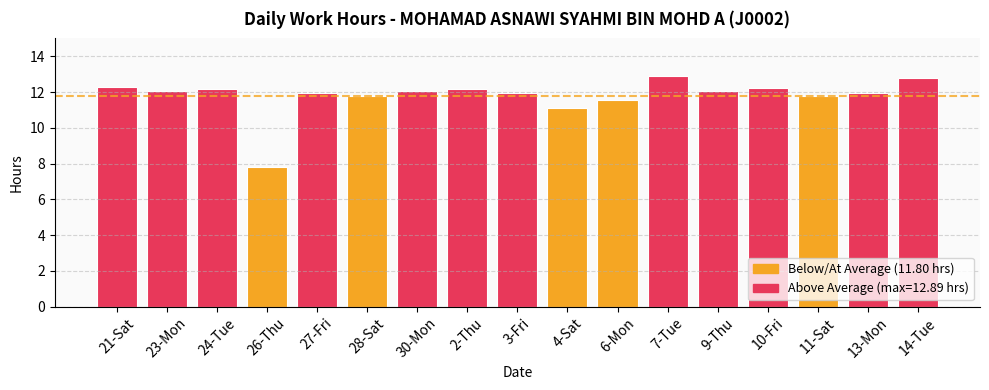

True or false: the data shows 12.2 at 10-Fri.

True